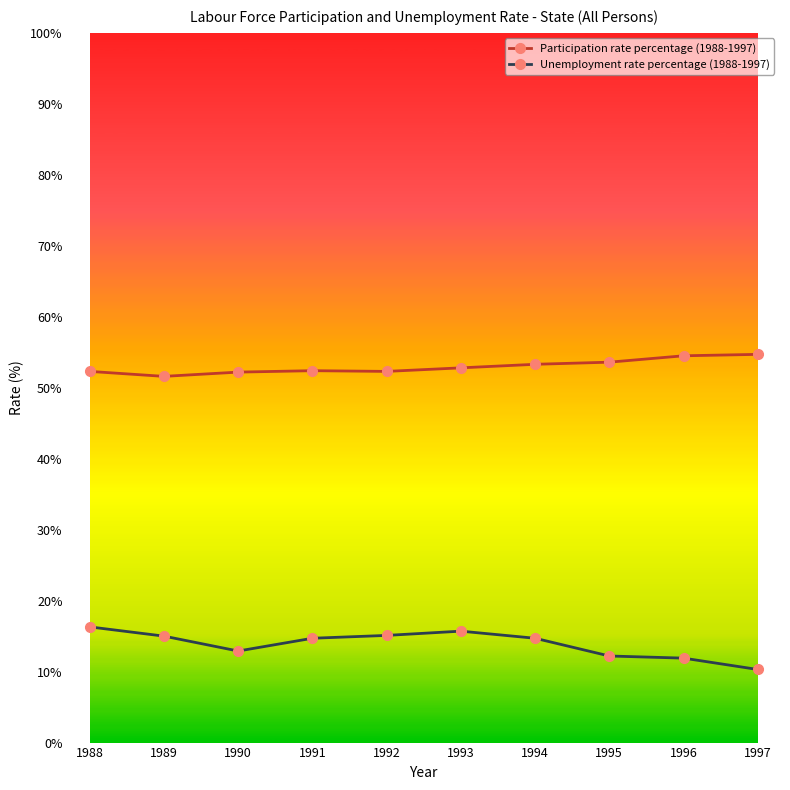

Is this an area chart (filled region under the line)?

No